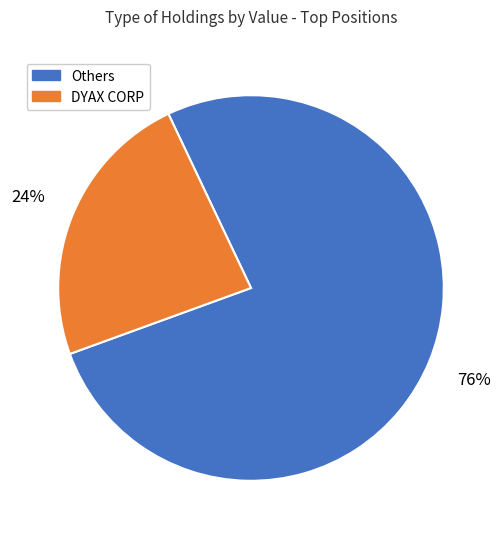

Does any single category account for the majority?

Yes